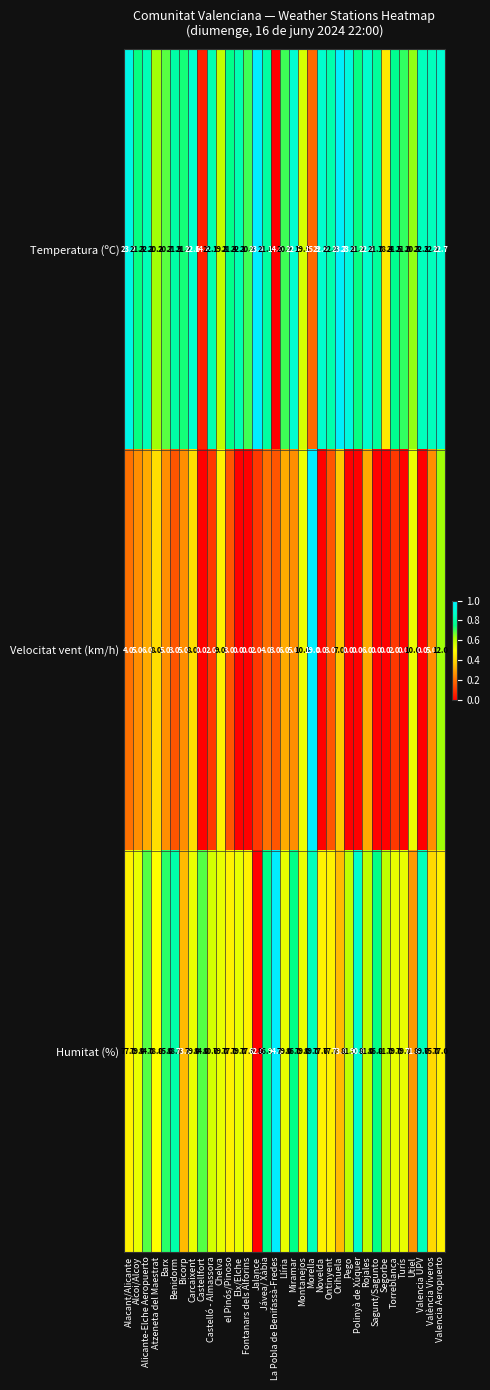

What is the difference between the maximum and minimum values in the Temperatura (ºC) series?

9.8